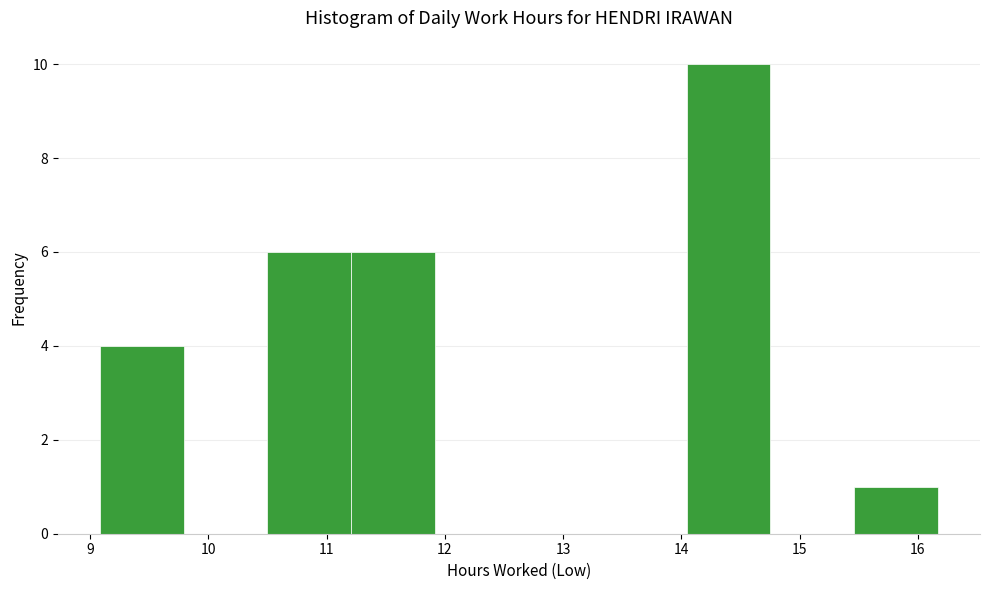

Reading left to right, list every bar in this chart as the range it spans on the x-axis followed by its height. Neither the bar edges nor the heights are printed on the chart, so give them approximately, as read against the axes.

9.1 to 9.8: 4
9.8 to 10.5: 0
10.5 to 11.2: 6
11.2 to 11.9: 6
11.9 to 12.6: 0
12.6 to 13.3: 0
13.3 to 14.0: 0
14.0 to 14.8: 10
14.8 to 15.5: 0
15.5 to 16.2: 1